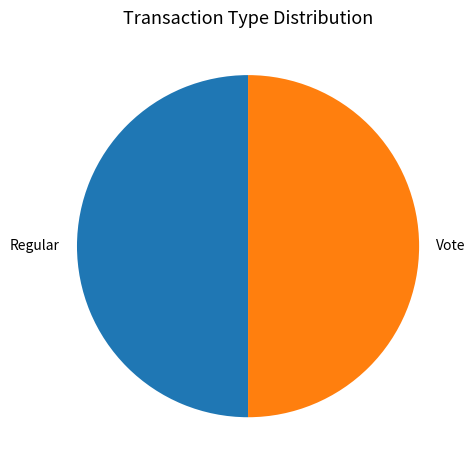

Approximately how many times larger is the value at Vote compared to Regular?

1.0